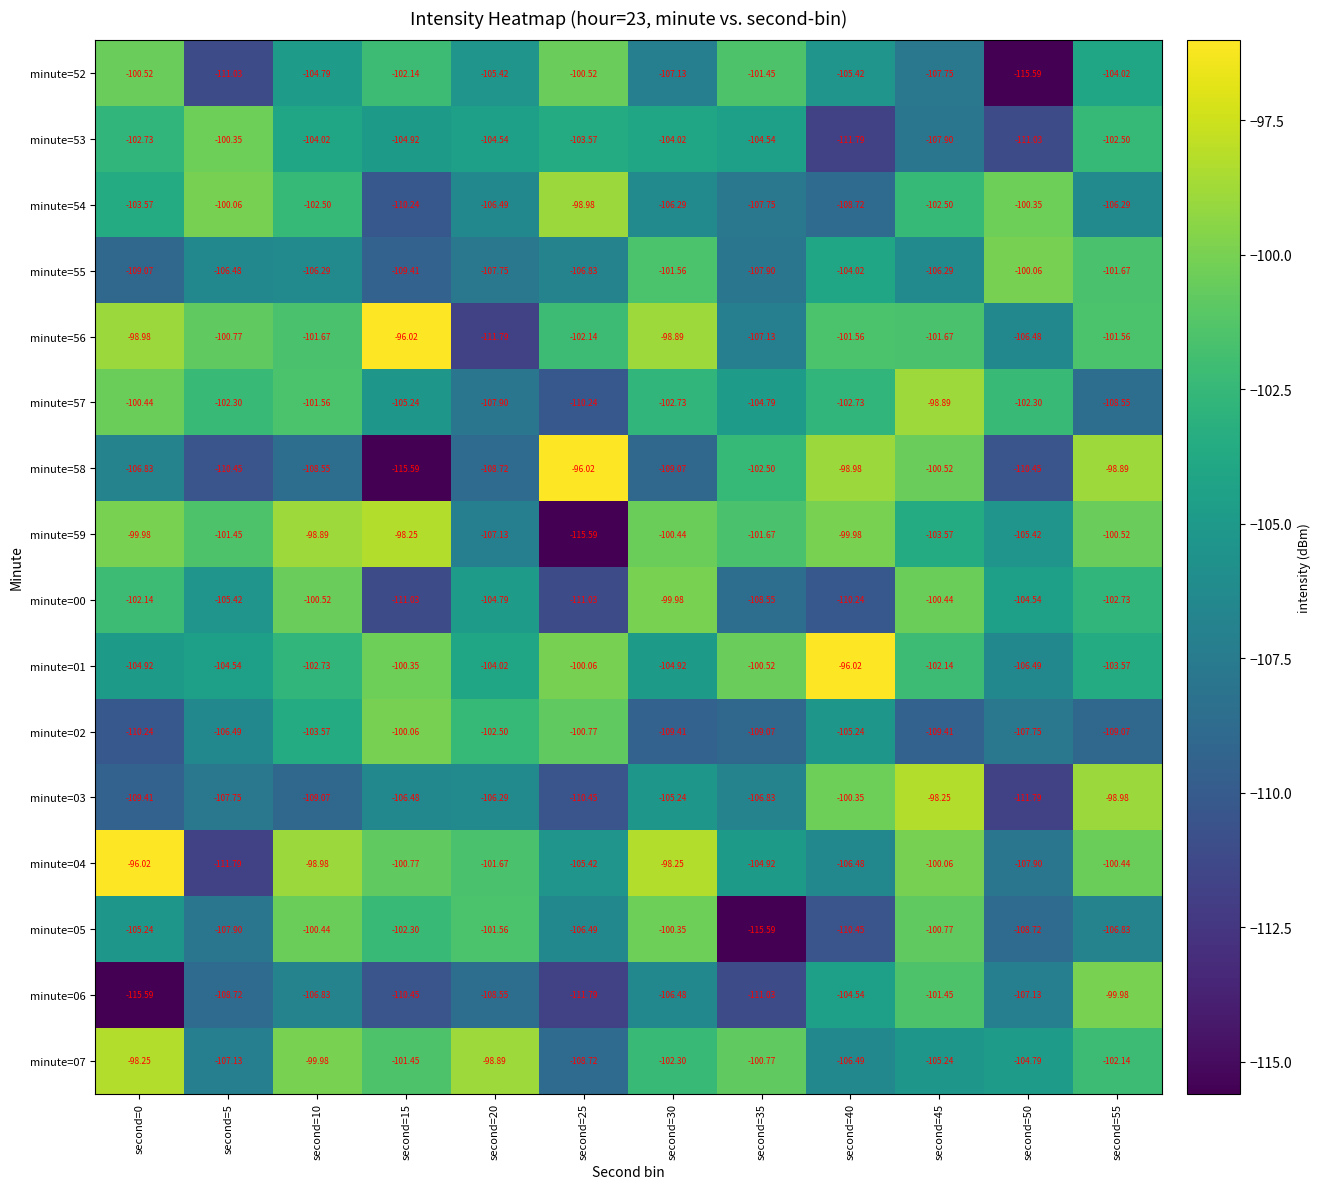

Is the value of minute=55 at second=5 greater than the value of minute=59 at second=5?

No